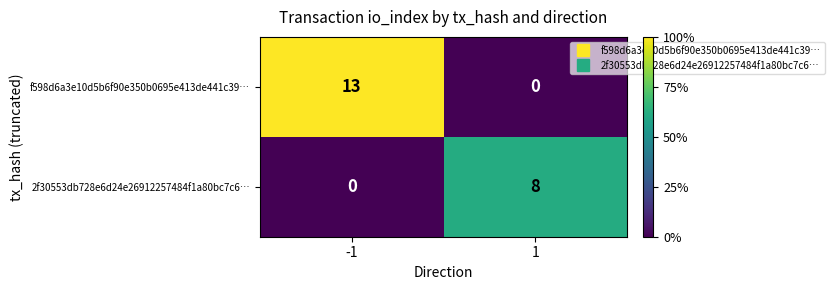

Which series has the largest total across all categories?

f598d6a3e10d5b6f90e350b0695e413de441c39…